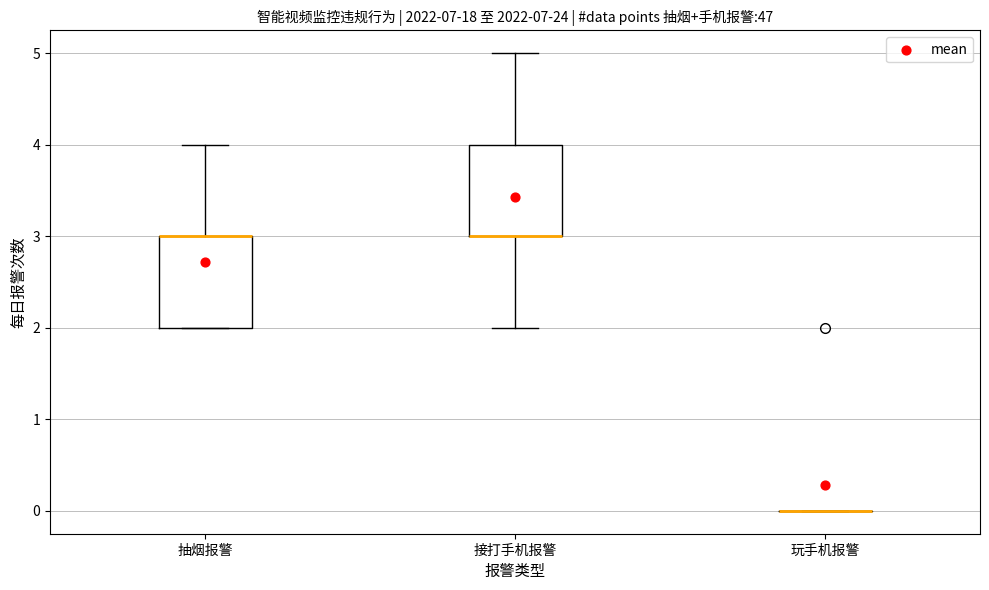

Reading left to right, read every box against the y-axis: the position of its median line, the range the box covers, and the ends of its whiskers. The values are not printed on the chart, so give them approximately, as read against the axis.

抽烟报警: median 3 (drawn on the box's upper edge), box 2 to 3, whiskers 2 to 4
接打手机报警: median 3 (drawn on the box's lower edge), box 3 to 4, whiskers 2 to 5
玩手机报警: box collapsed to a line at 0, whiskers 0 to 0